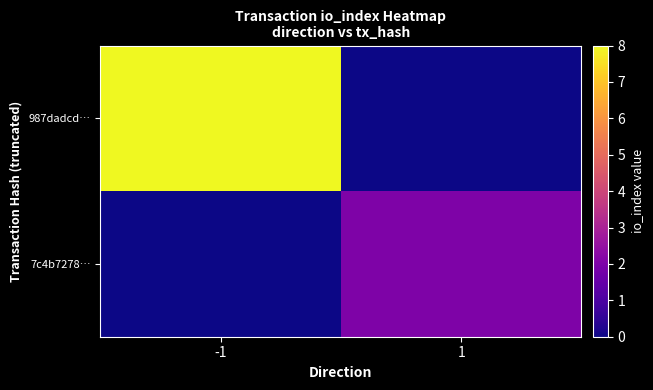

Which series has the largest range (max minus min)?

987dadcd…